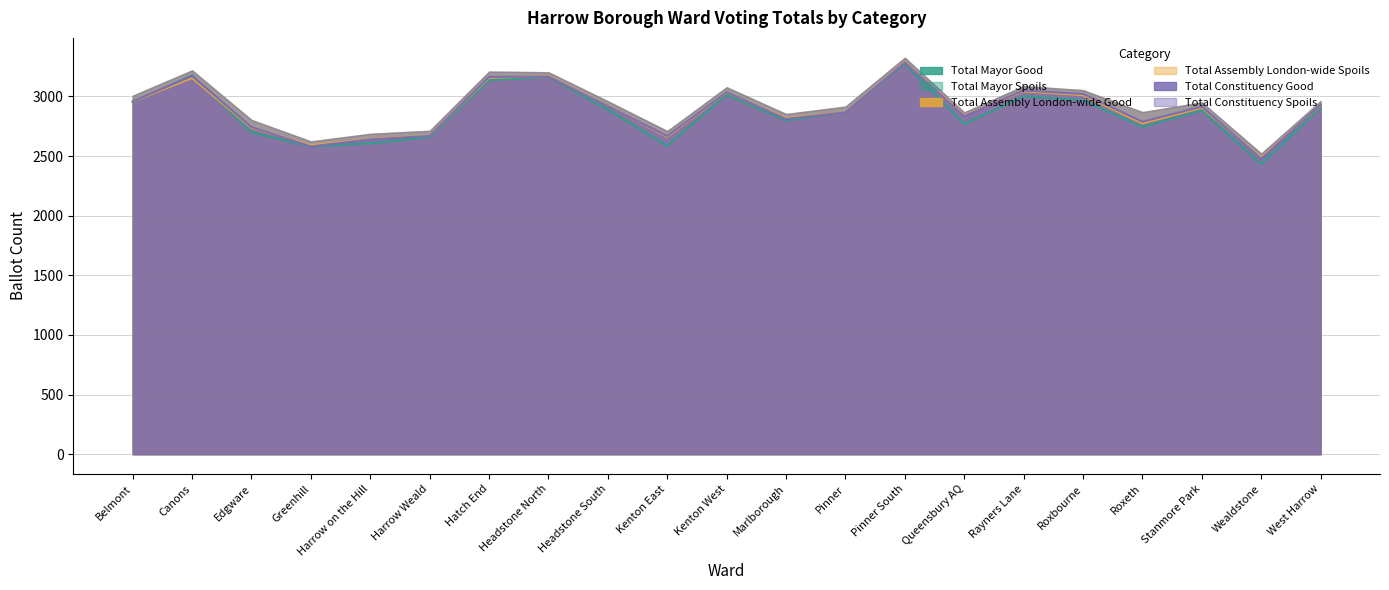

What is the label of the 5th point from the left?

Harrow on the Hill